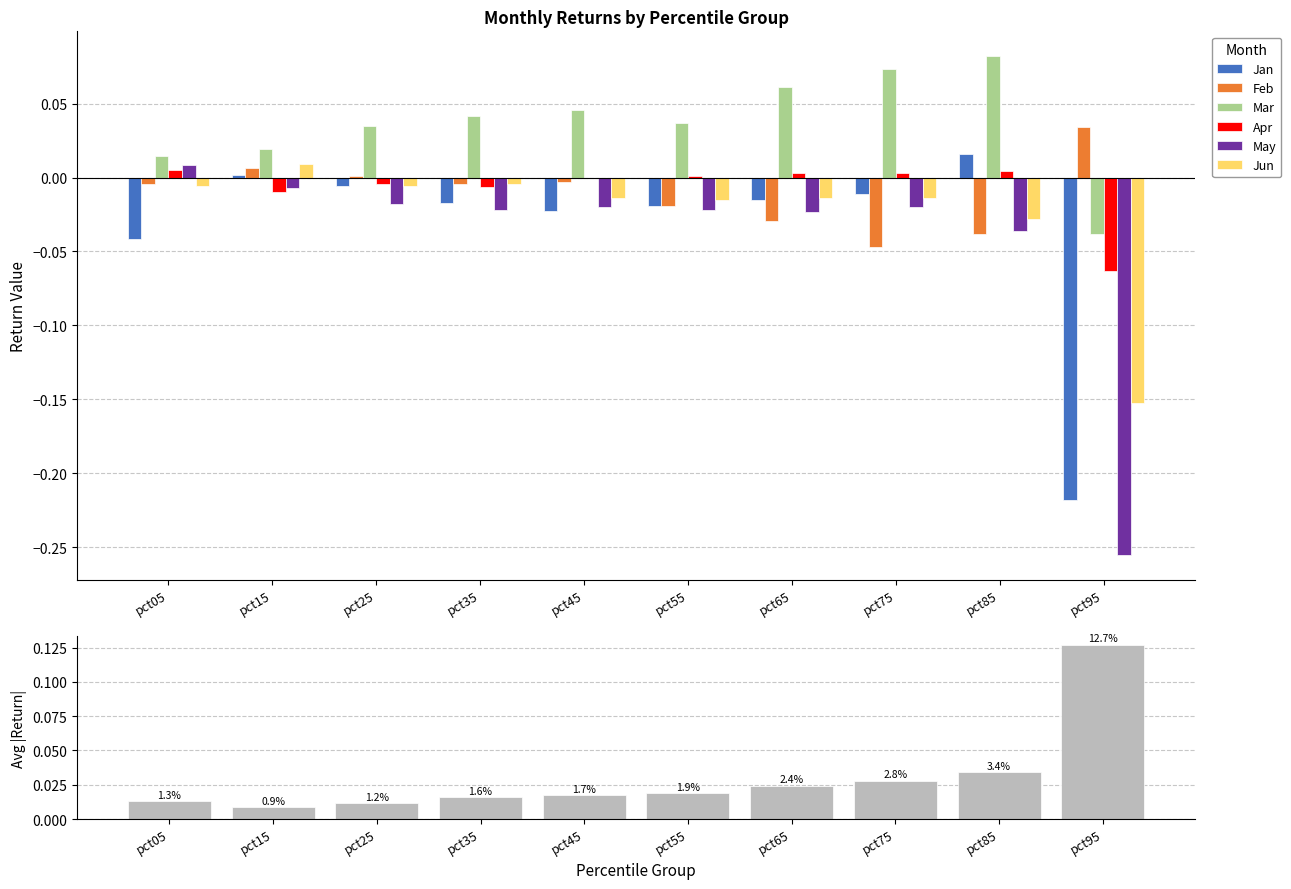

What is the value of the Mar bar at the 8th from the left?

0.1